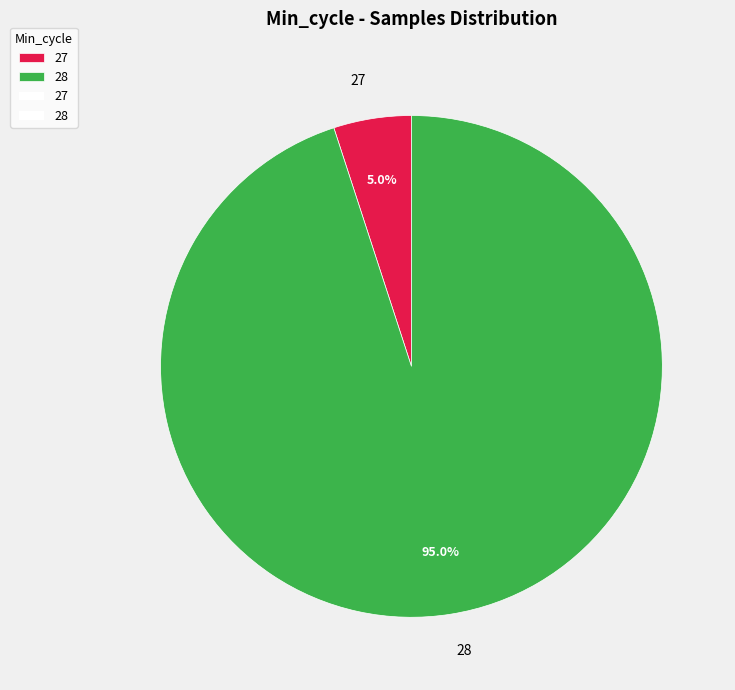

Which has a higher value, 28 or 27?

28